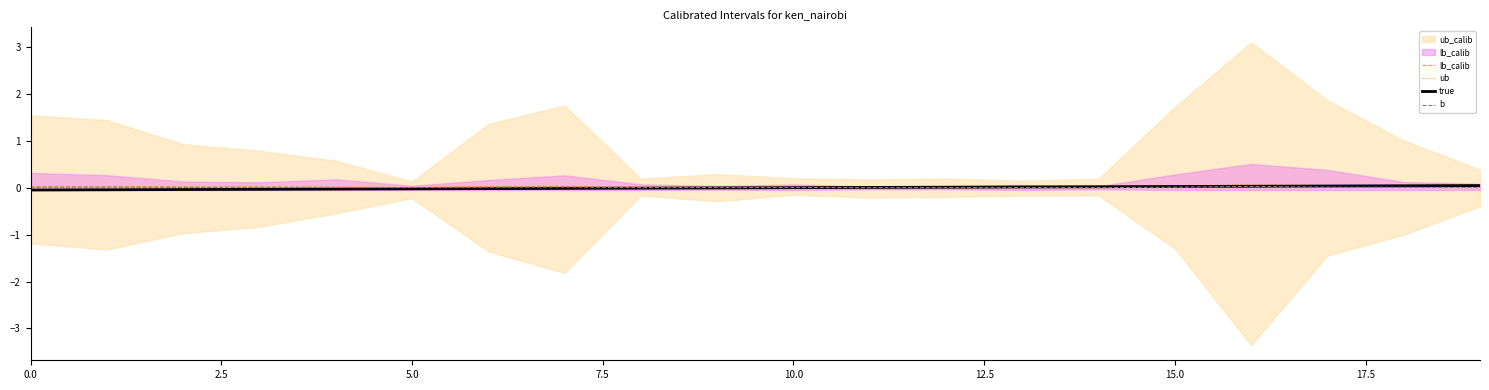

True or false: b and ub cross at least once.

False